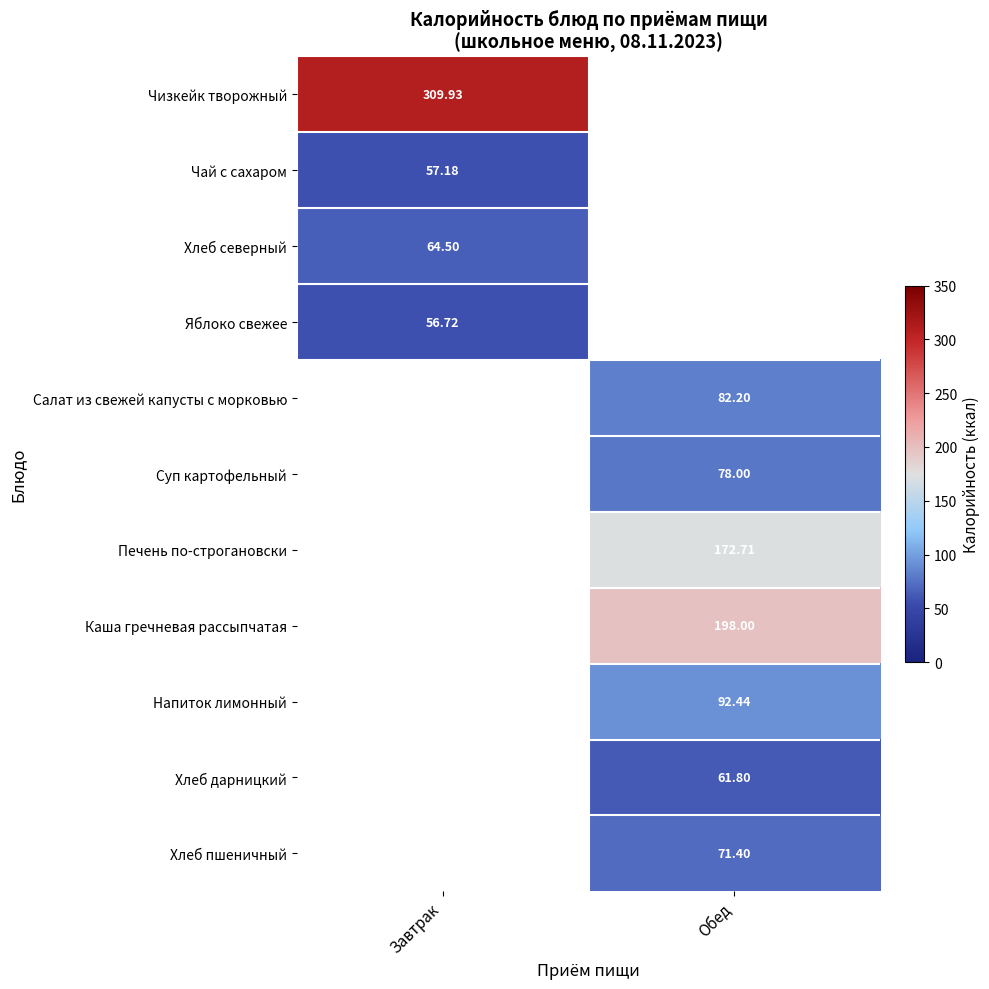

Is the value of Чай с сахаром at Завтрак greater than the value of Каша гречневая рассыпчатая at Обед?

No